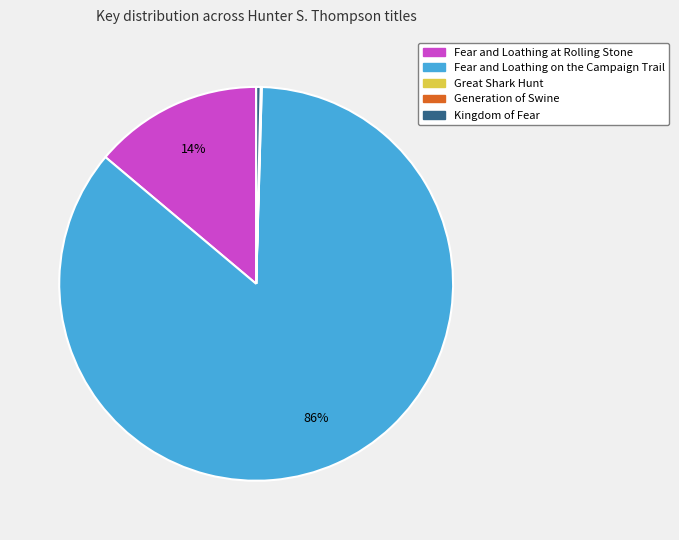

Is it true that Kingdom of Fear is 0% of the pie?

True